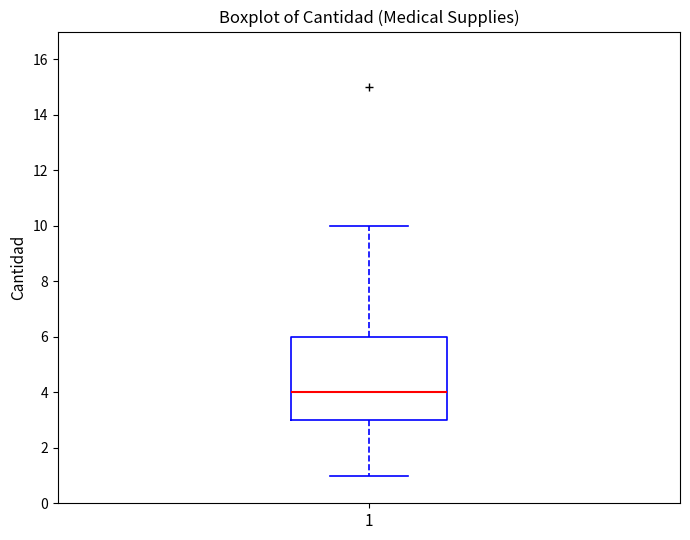

Transcribe this box plot: give where the median line is, the range the box spans, and where the two whiskers end, as read against the y-axis. The values are not printed on the chart, so give them approximately, as read against the axis.

median 4, box 3 to 6, whiskers 1 to 10